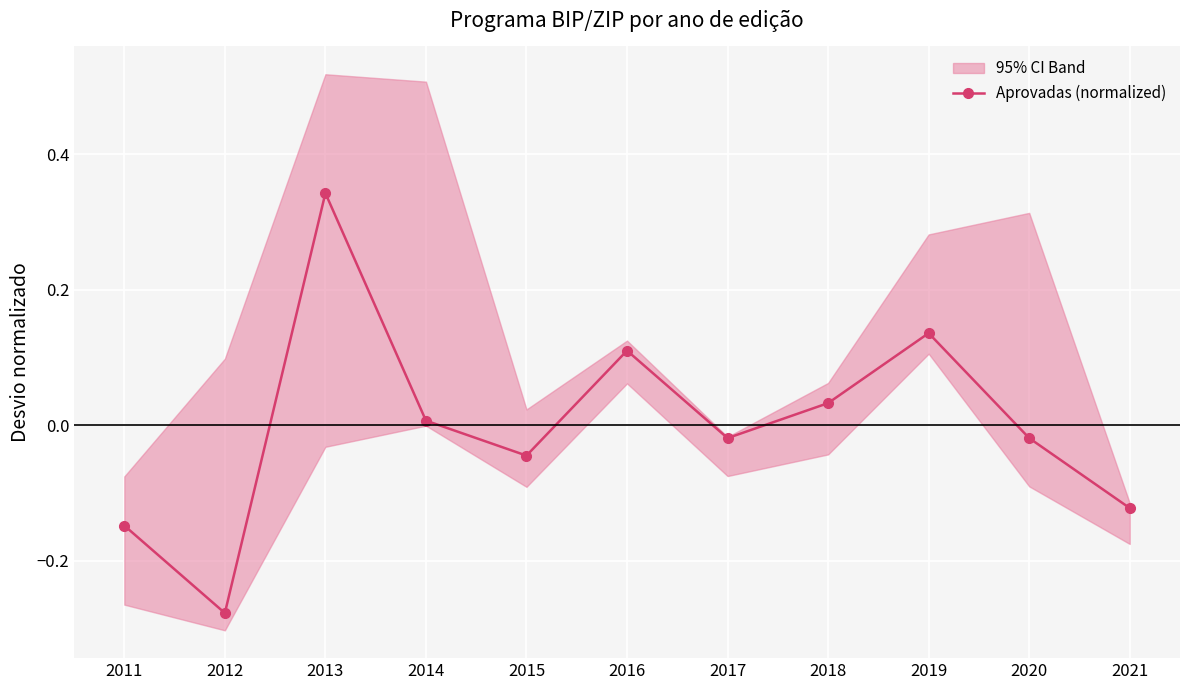

True or false: the data shows 0.3 at 2013.

True